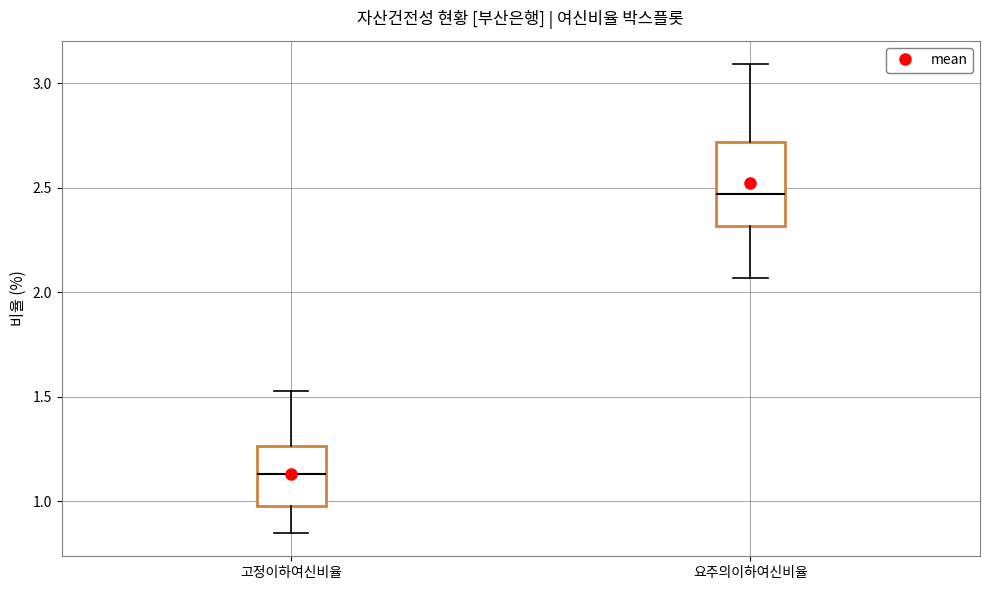

Reading left to right, transcribe this box plot: for each box, give where its median line is, the range the box spans, and where its two whiskers end, as read against the y-axis. The values are not printed on the chart, so give them approximately, as read against the axis.

고정이하여신비율: median 1.15, box 1.00 to 1.25, whiskers 0.85 to 1.55
요주의이하여신비율: median 2.45, box 2.30 to 2.70, whiskers 2.05 to 3.10